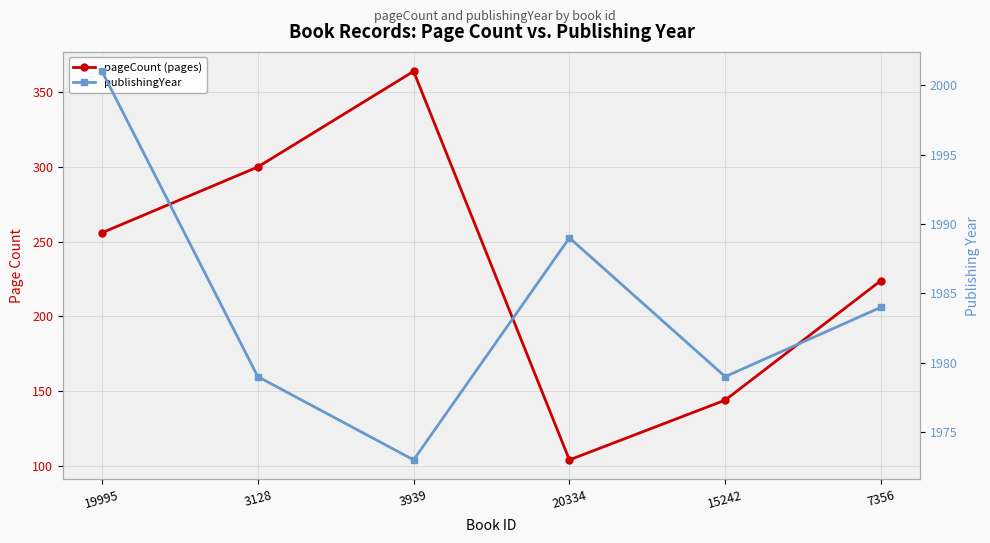

Reading right to left, list all the values displayed in this chart.

pageCount (pages): 224	144	104	364	300	256
publishingYear: 1984	1979	1989	1973	1979	2001